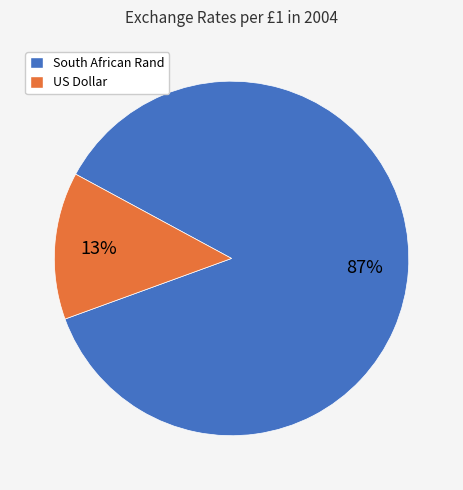

Count the number of slices in the pie.

2